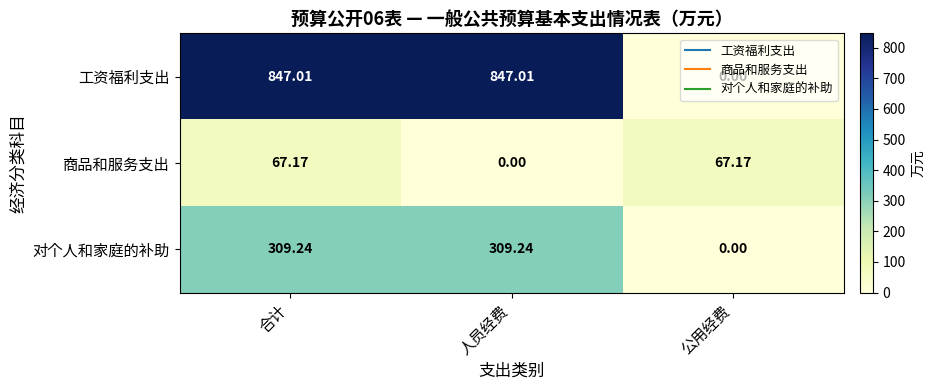

Between 合计 and 公用经费, which series saw the biggest shift?

工资福利支出